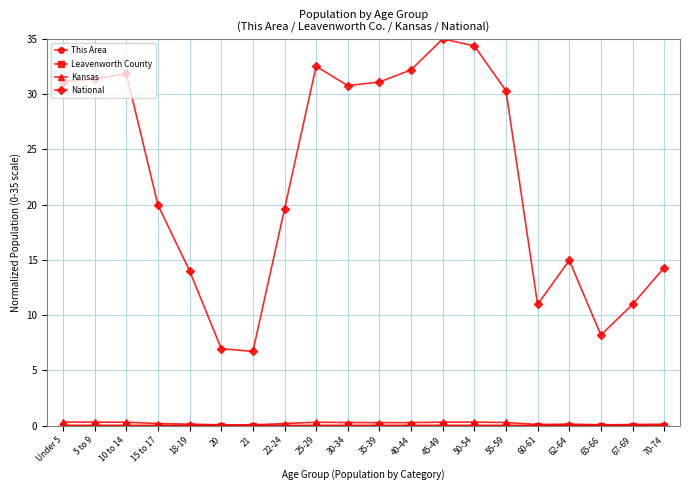

Which series changed the most between 10 to 14 and 45-49?

National